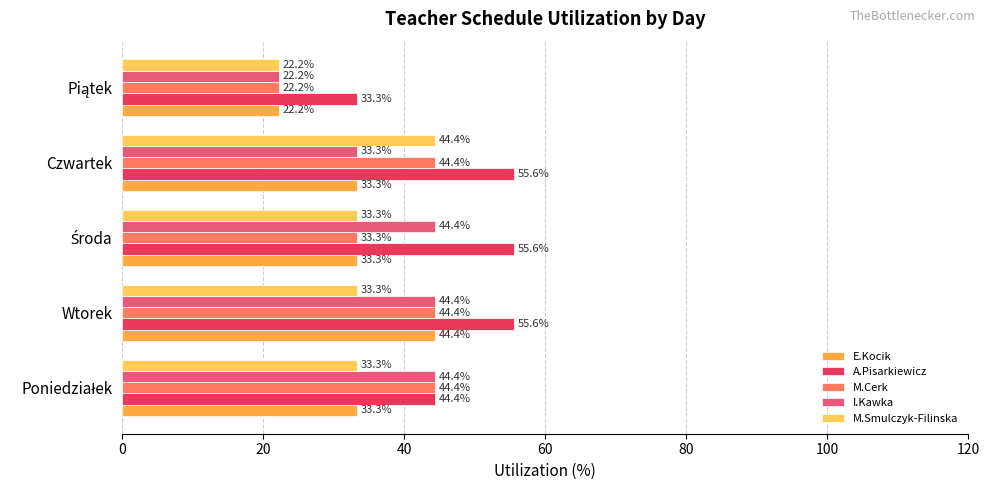

At which label is I.Kawka closest to 33?

Czwartek